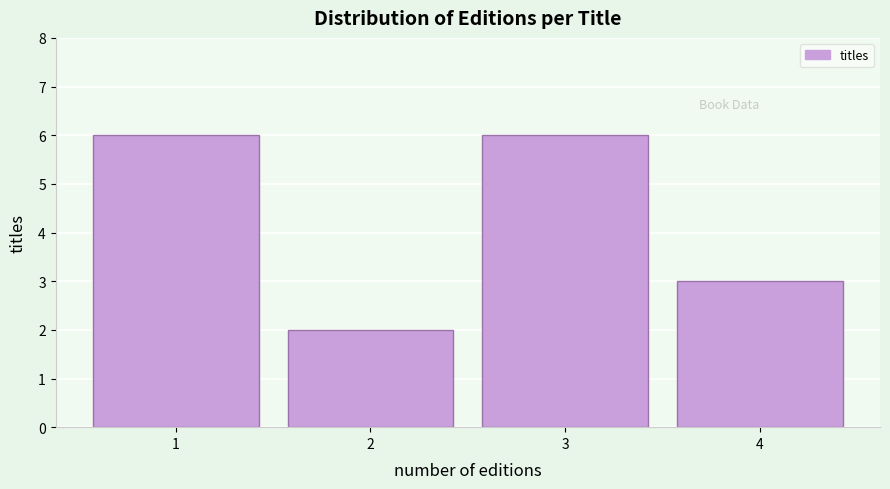

Reading right to left, what are all the values shown in this chart?

3	6	2	6